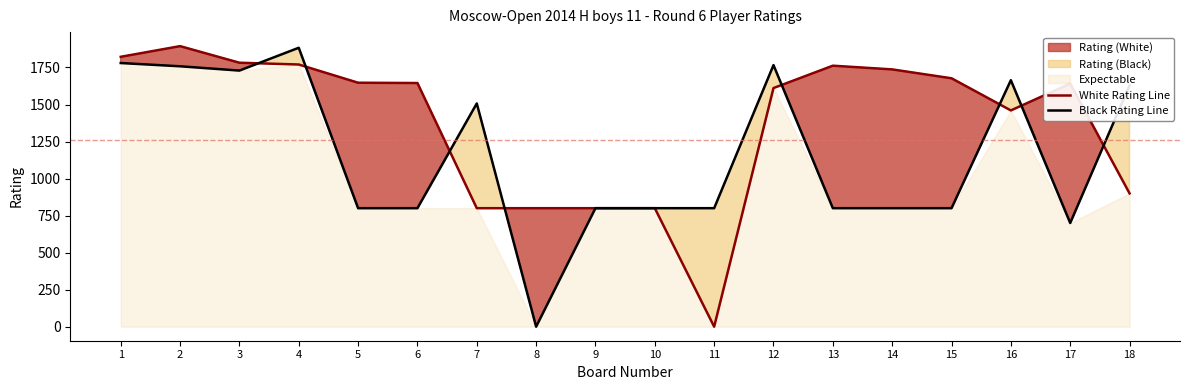

What is the maximum value for Black Rating Line?

1883